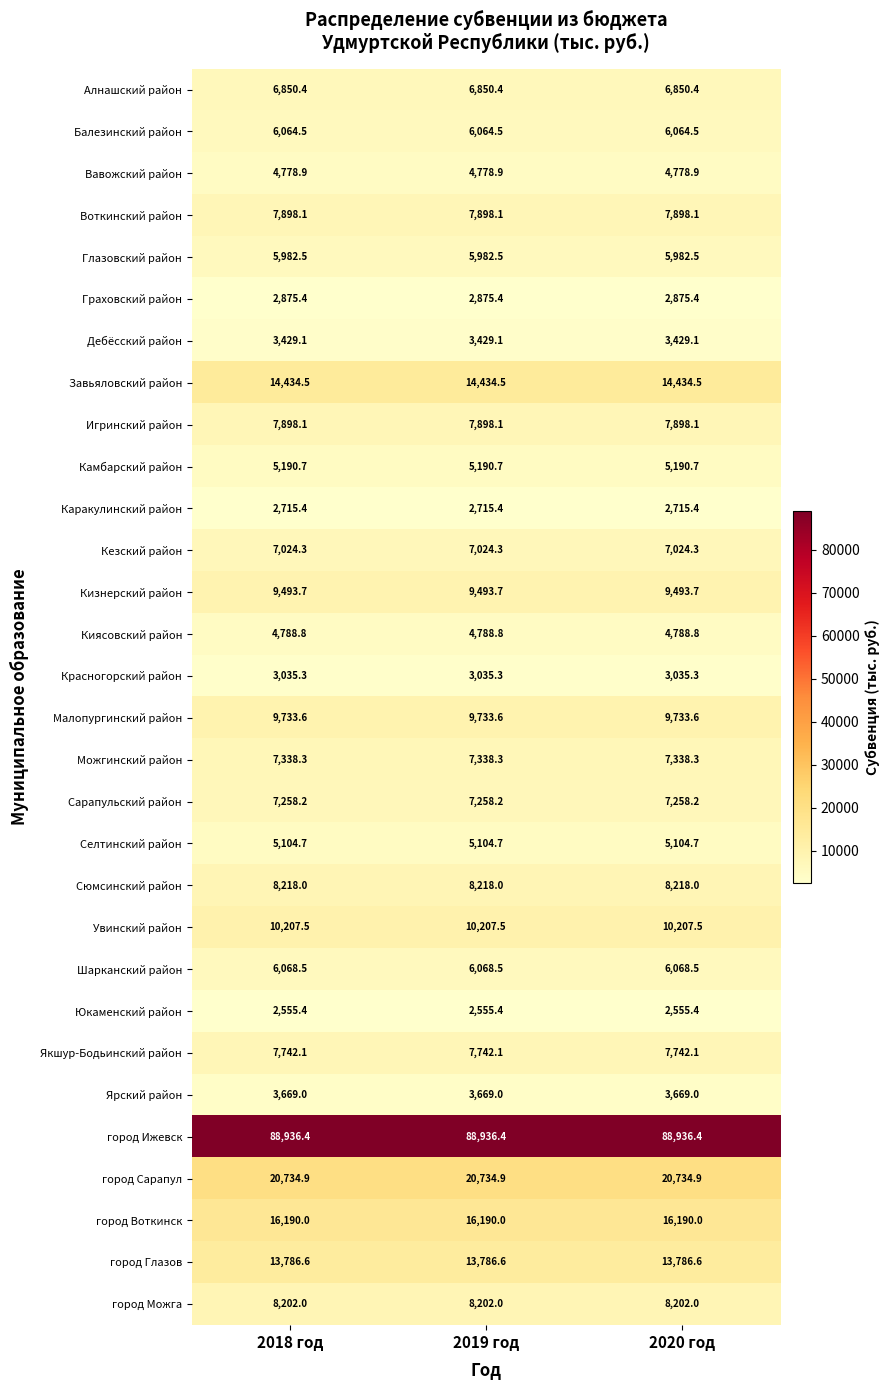

How many series are shown in this chart?

30